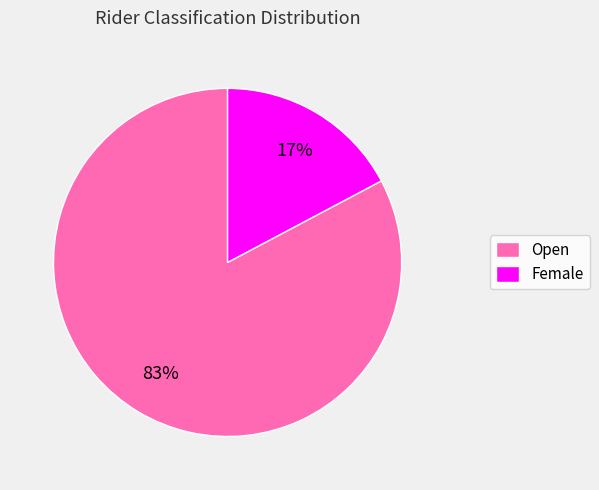

The Female slice represents 5% of the pie. True or false?

False